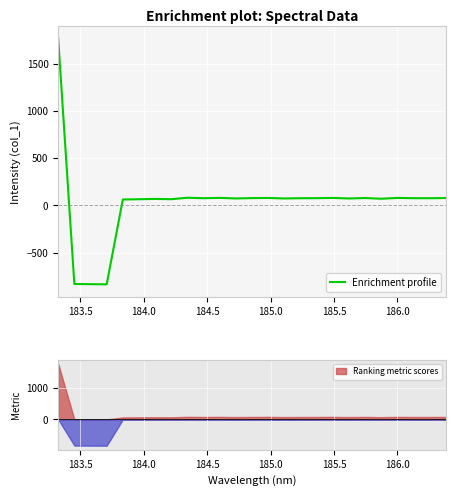

What is the maximum value for Enrichment profile?

1767.9